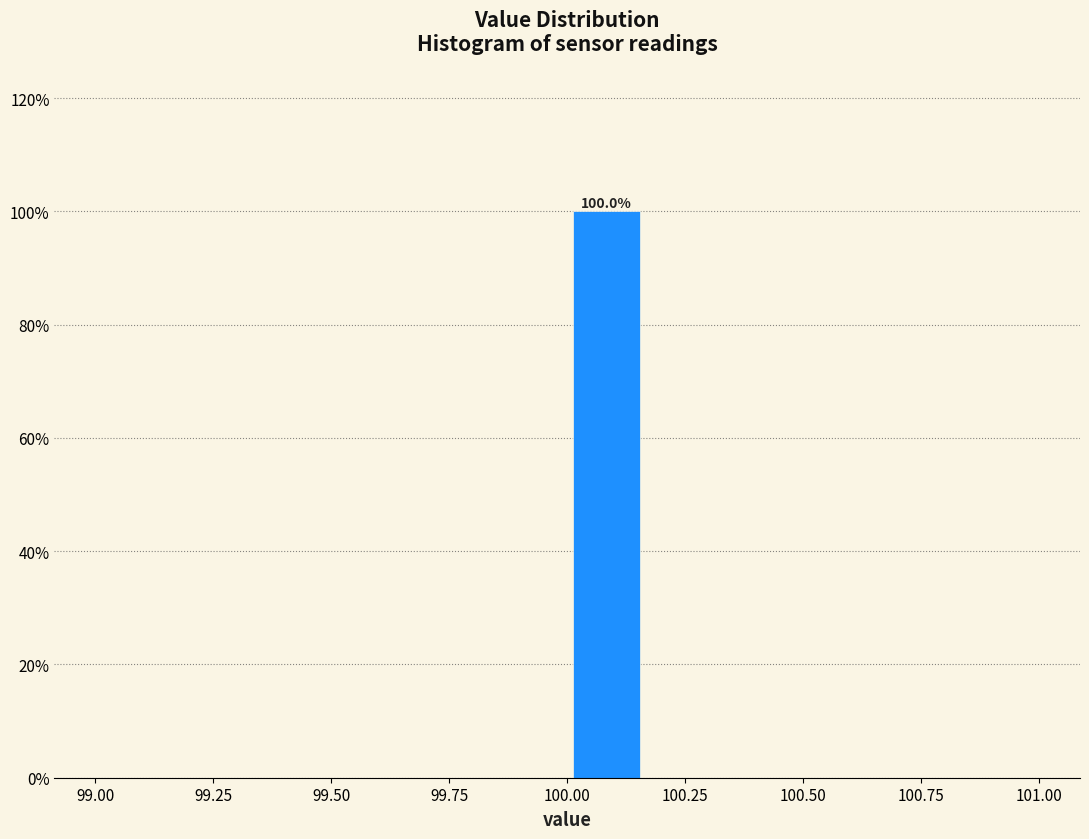

Read against the x-axis, roughly where is the centre of the tallest bar?

100.10